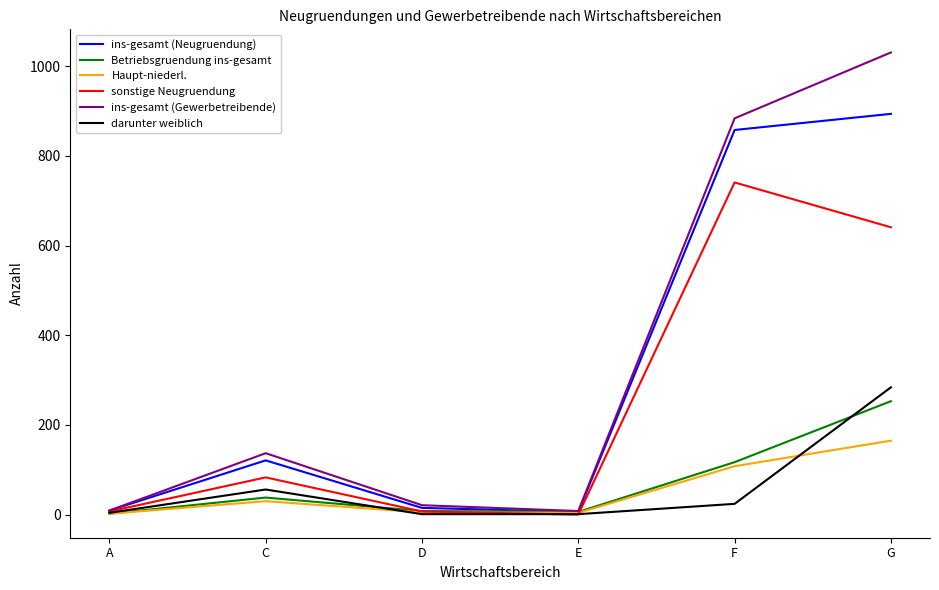

Which series has the widest spread of values?

ins-gesamt (Gewerbetreibende)